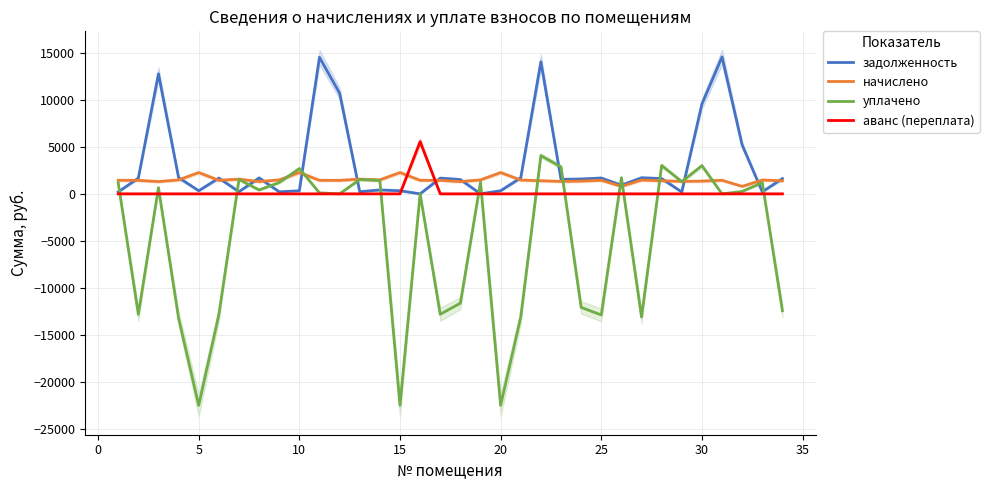

How many intersections are there between задолженность and аванс (переплата)?

2